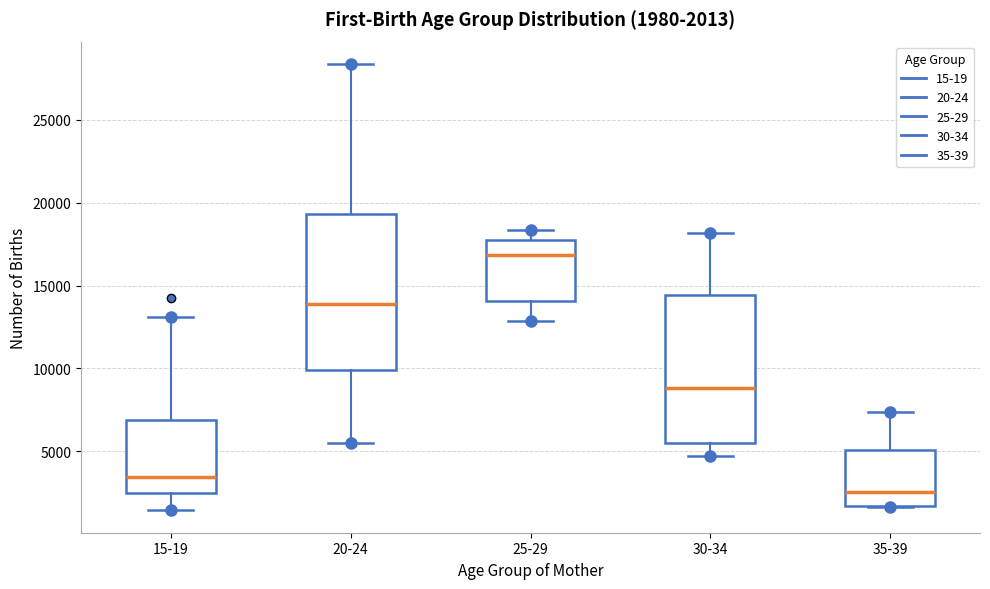

Which box has the lowest median line?

35-39